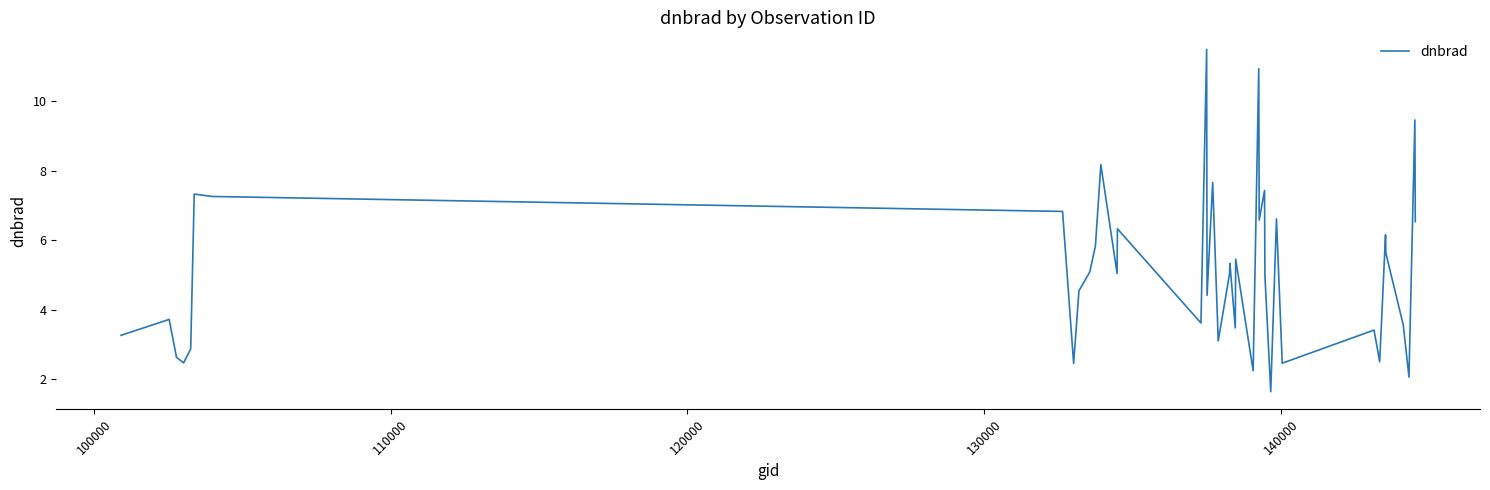

What is the maximum value shown in the chart?

11.5